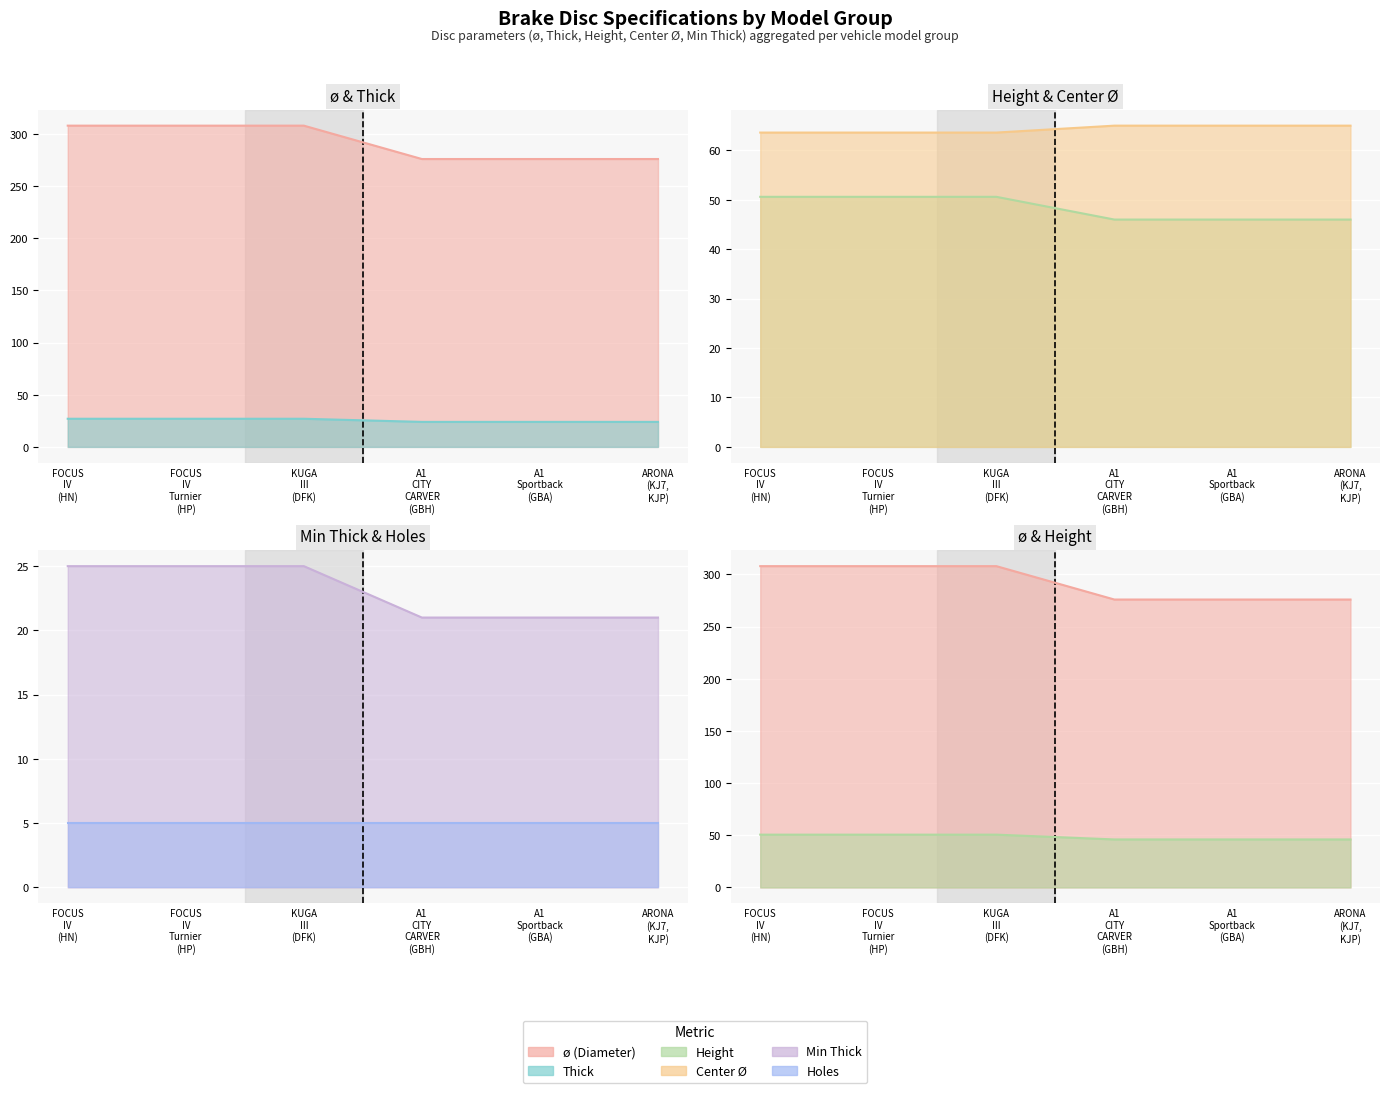

True or false: Height and Thick cross at least once.

False